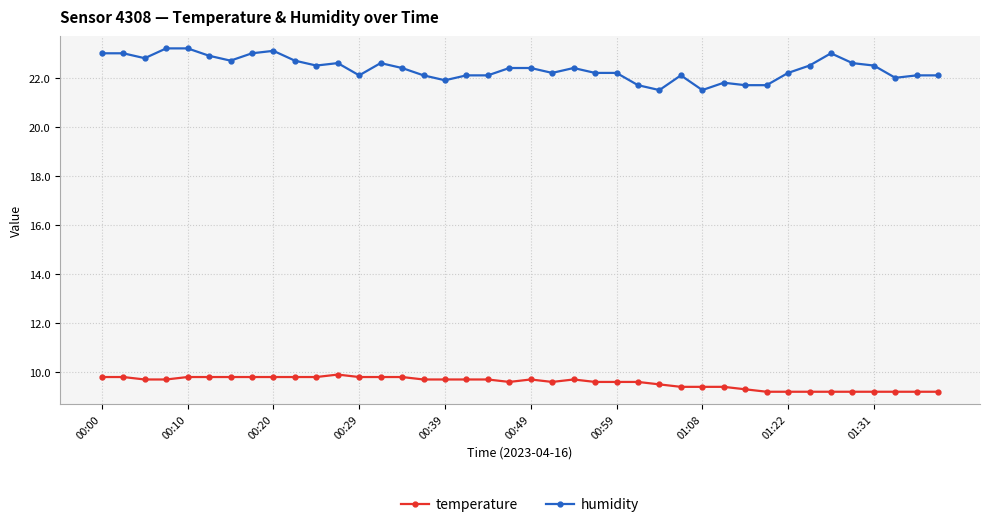

Which series has the largest total across all categories?

humidity